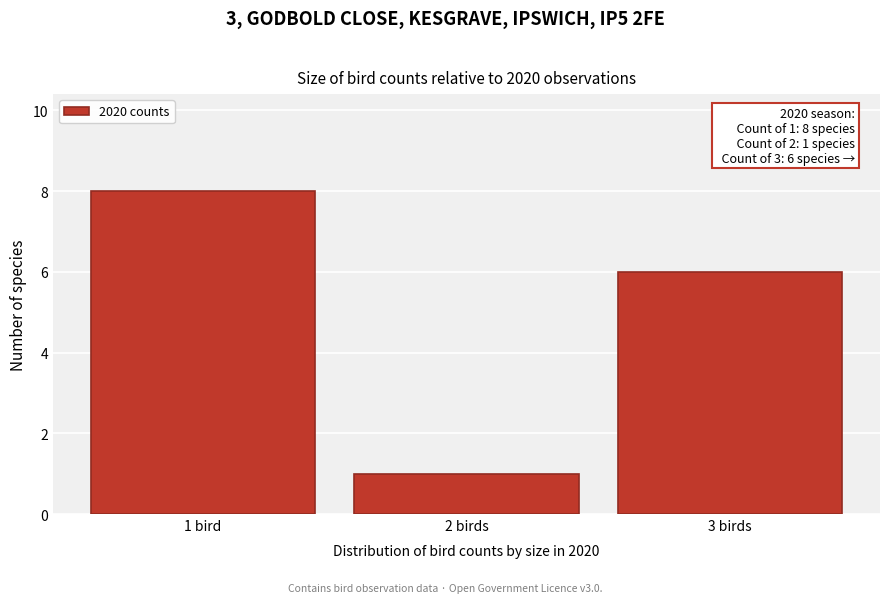

Reading left to right, what are all the values shown in this chart?

8	1	6